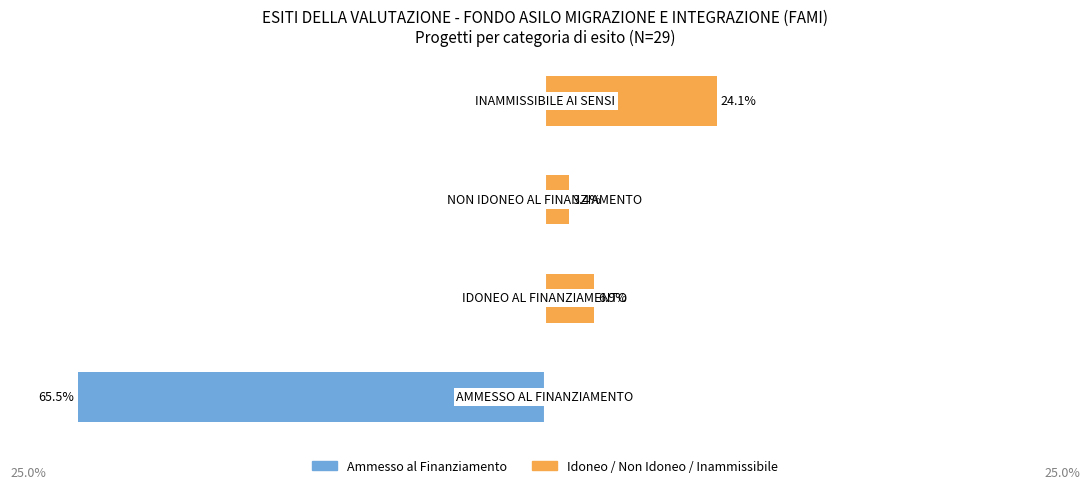

Between 0 and 2, which series saw the biggest shift?

Ammesso al Finanziamento